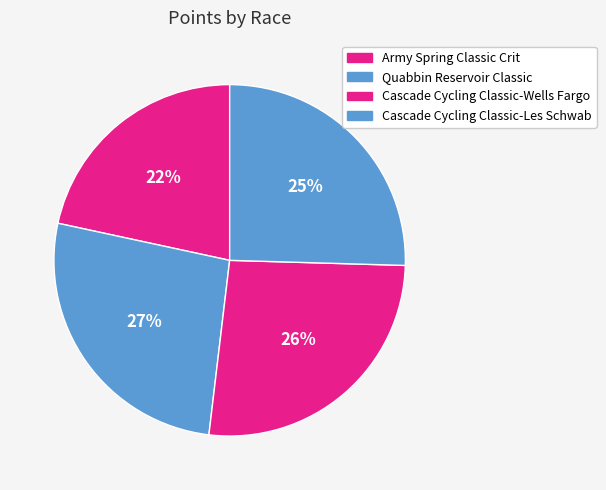

Count the number of slices in the pie.

4